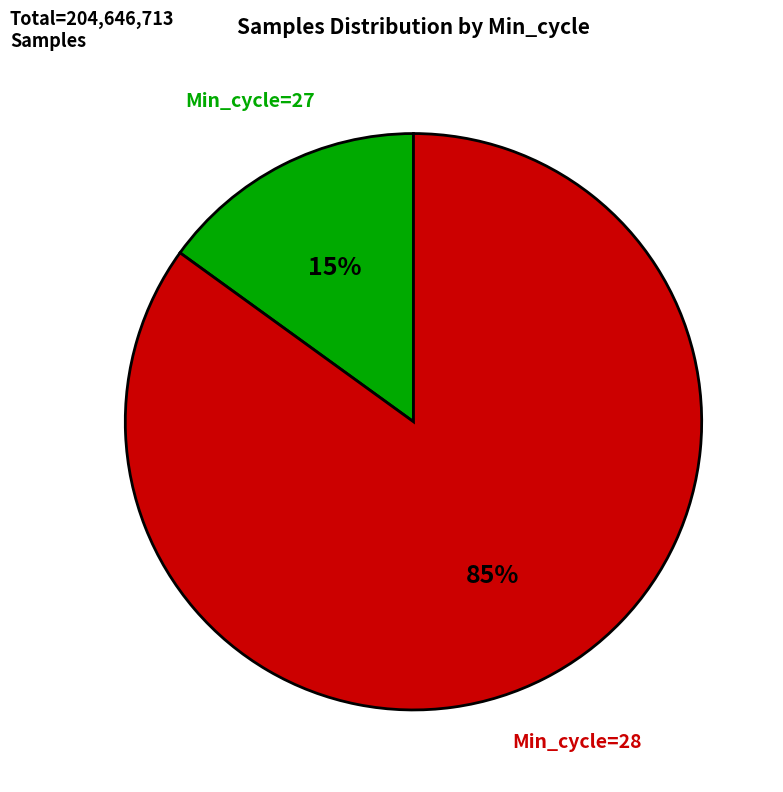

Does any single category account for the majority?

Yes